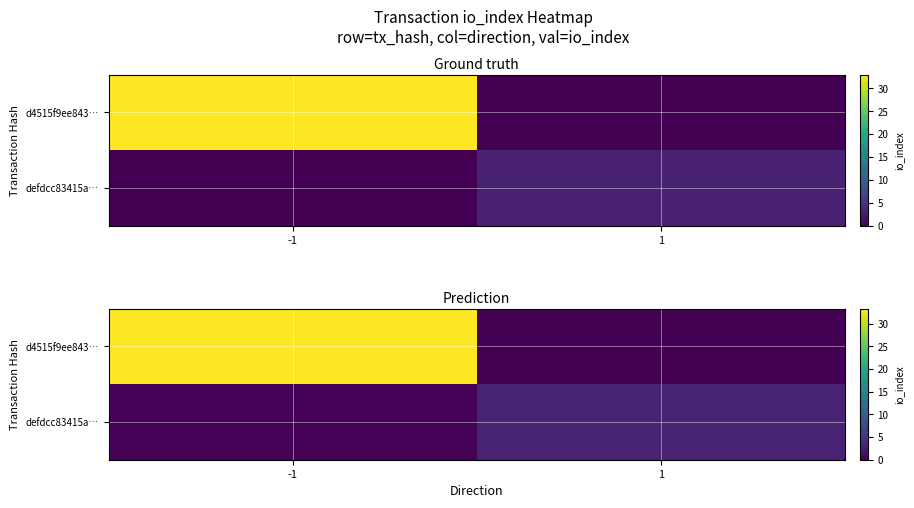

Where is d4515f9ee843… nearest to the value 16?

1